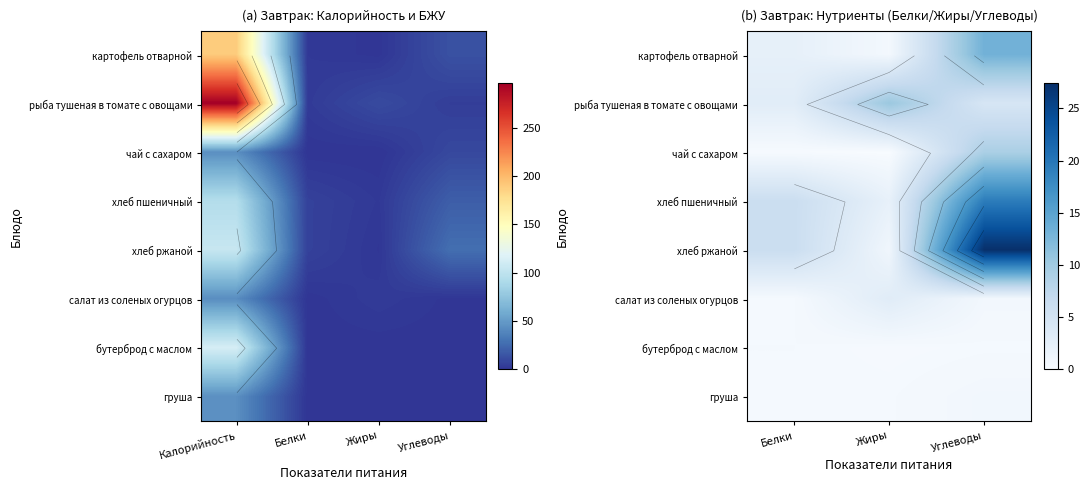

True or false: хлеб ржаной has a value of 36.7 at Углеводы.

False